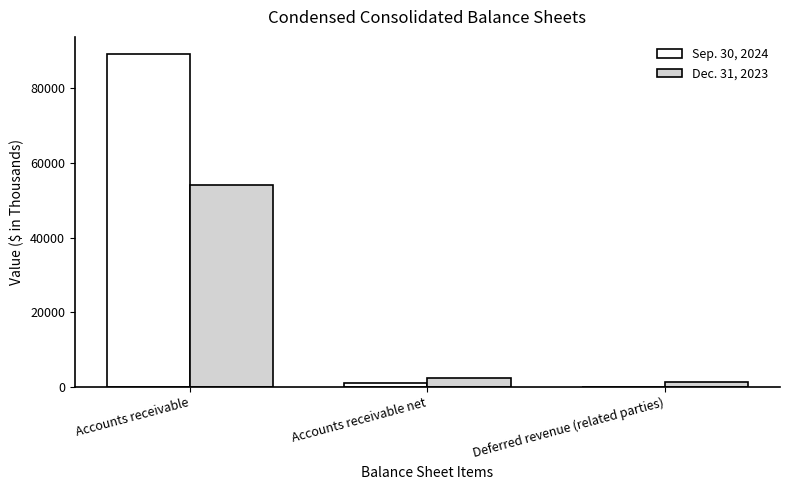

What is the spread (max minus min) of values at Accounts receivable net?

1235